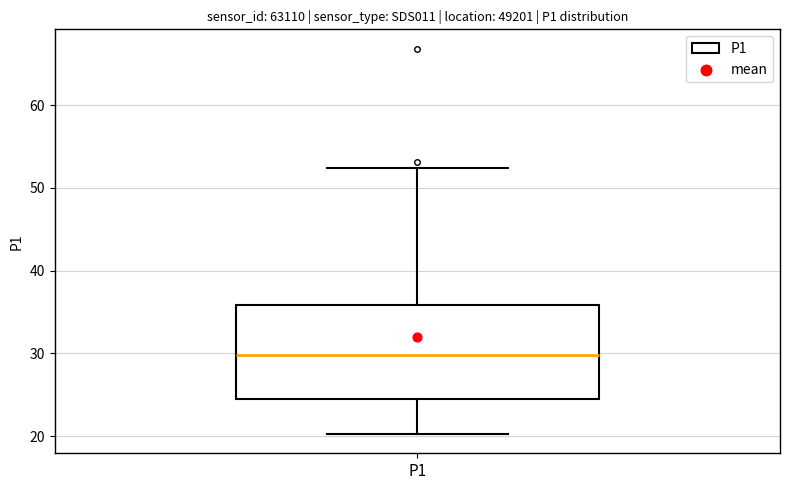

Where does the lower whisker of the box for P1 end on the y-axis? The values are not printed on the chart, so give them approximately, as read against the axis.

20